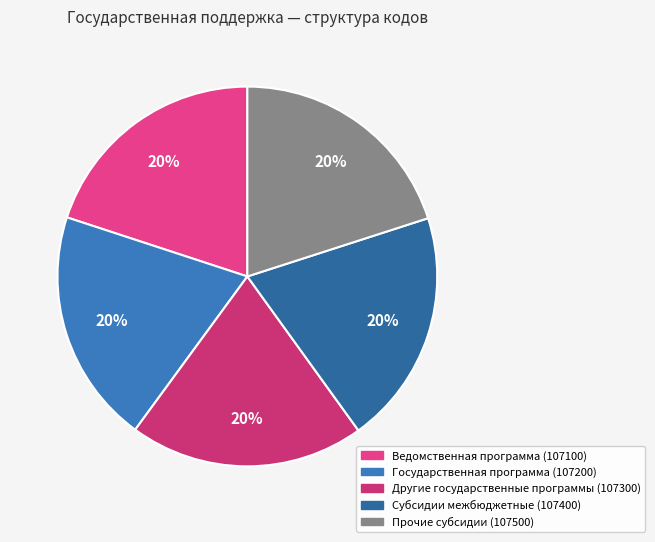

Is there a majority slice in this chart?

No